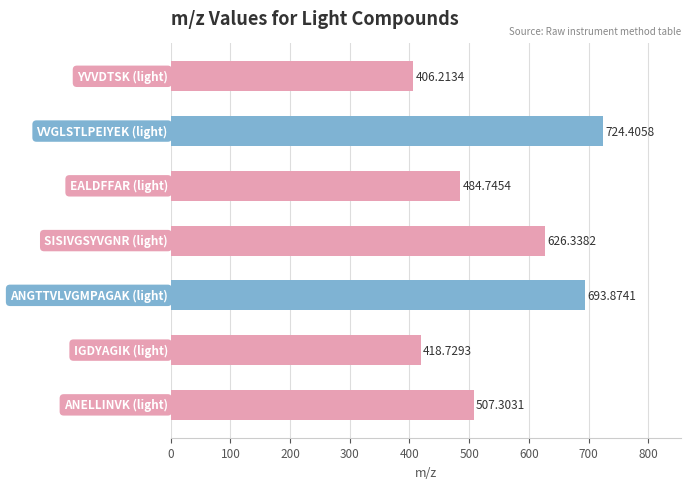

What is the sum of all values?

3861.6